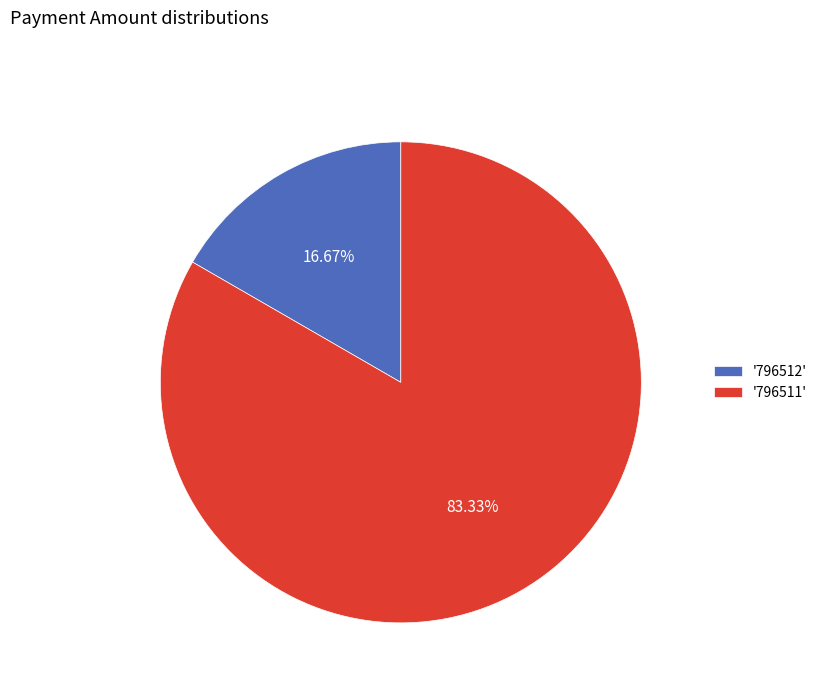

Rank the categories by value from highest to lowest.

'796511', '796512'